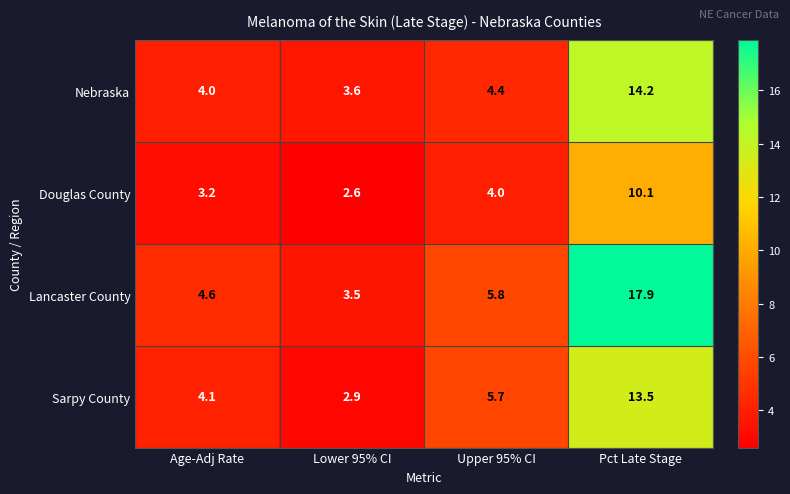

What is the difference between the Nebraska values at Upper 95% CI and Lower 95% CI?

0.8